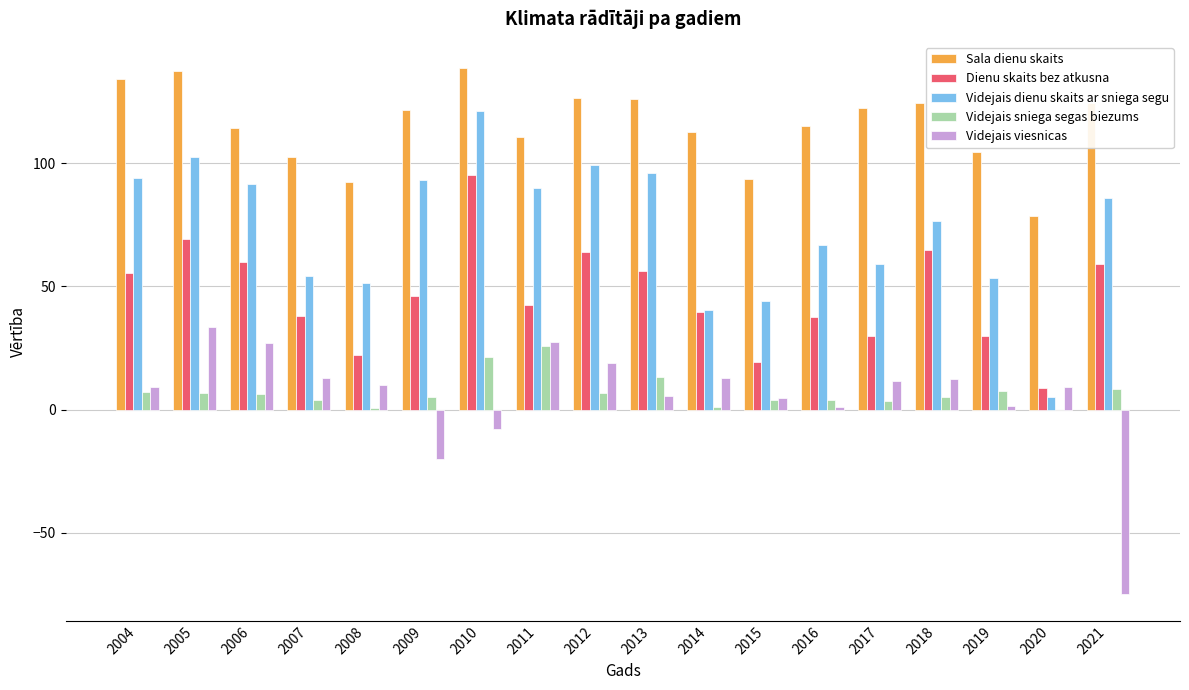

Between 2019 and 2021, which series saw the biggest shift?

Videjais viesnicas